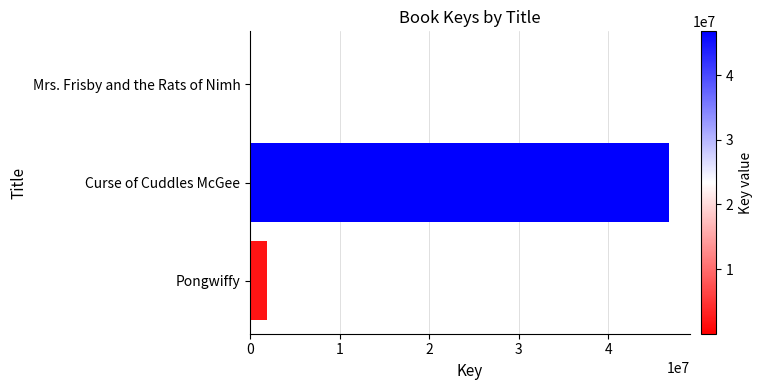

What is the sum of the values at Pongwiffy and Curse of Cuddles McGee?

48739426